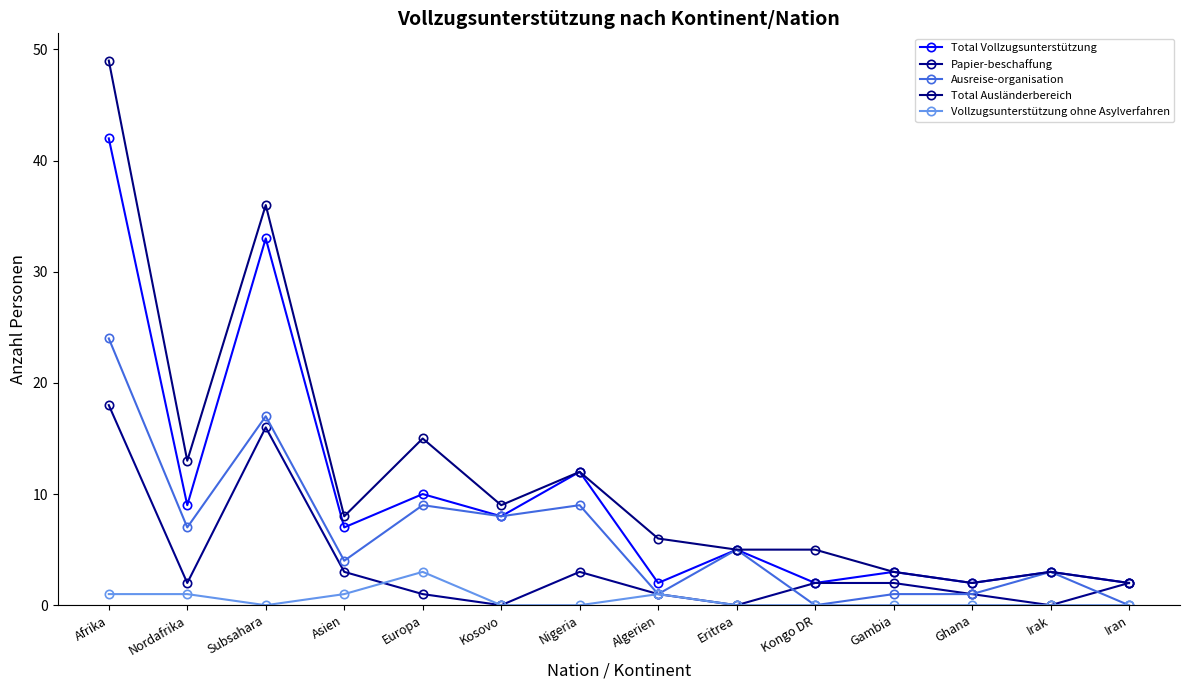

What position from the left is Afrika?

1